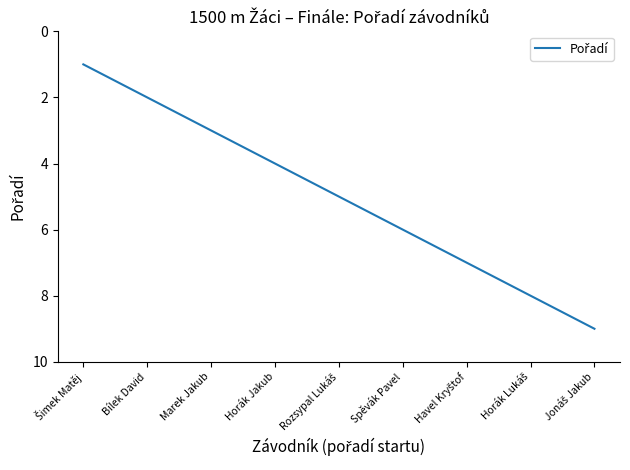

The chart shows a value of 3 at Marek Jakub. True or false?

True